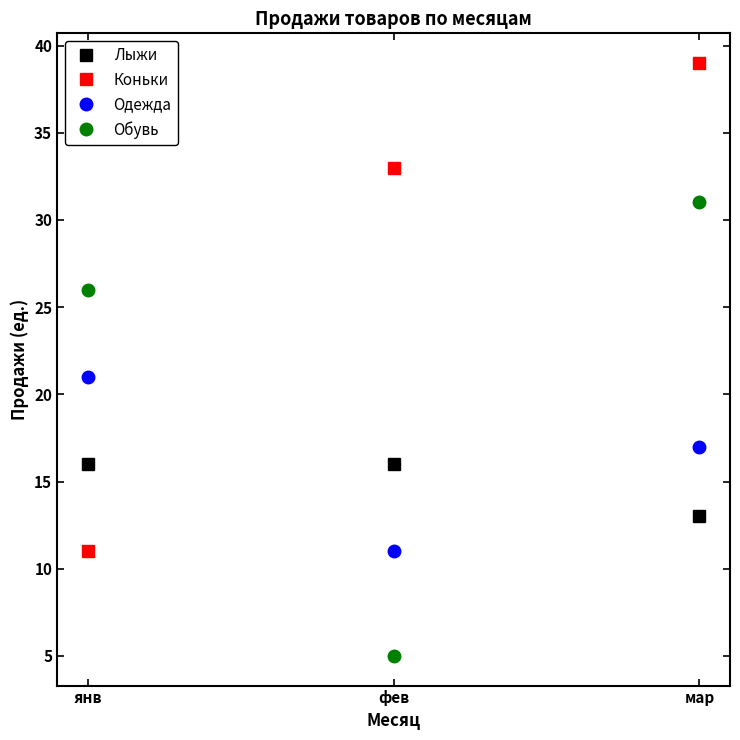

What are all the series names shown in the legend?

Лыжи, Коньки, Одежда, Обувь